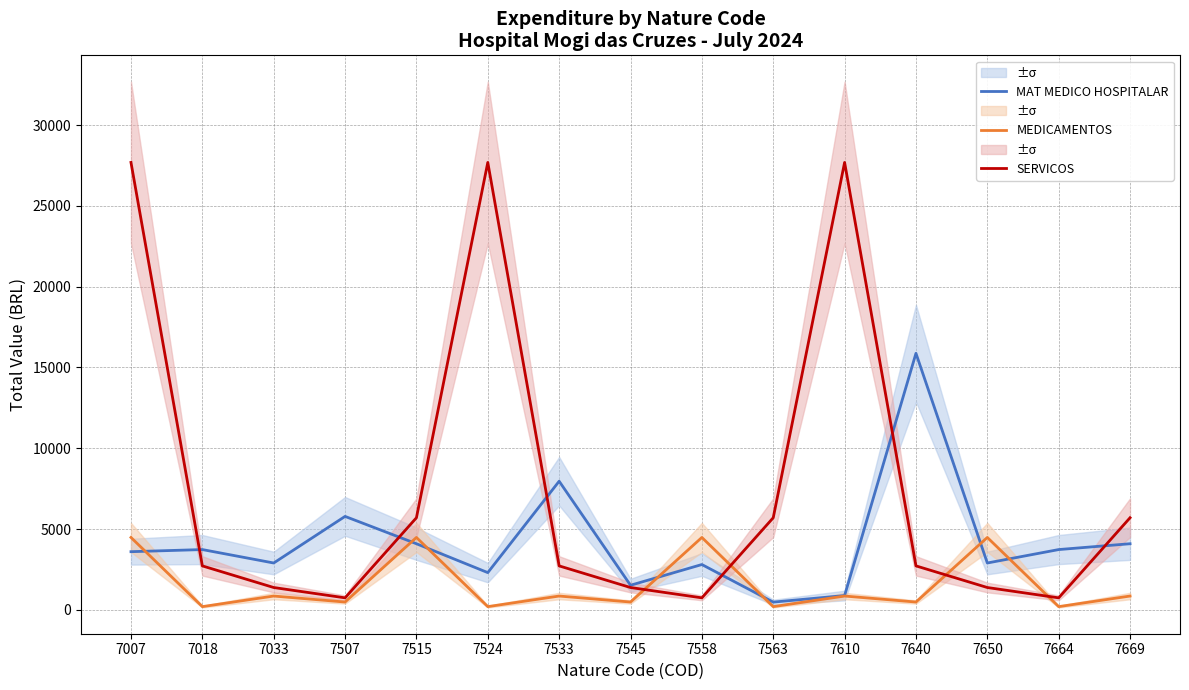

Where is the first local maximum for MEDICAMENTOS?

7033